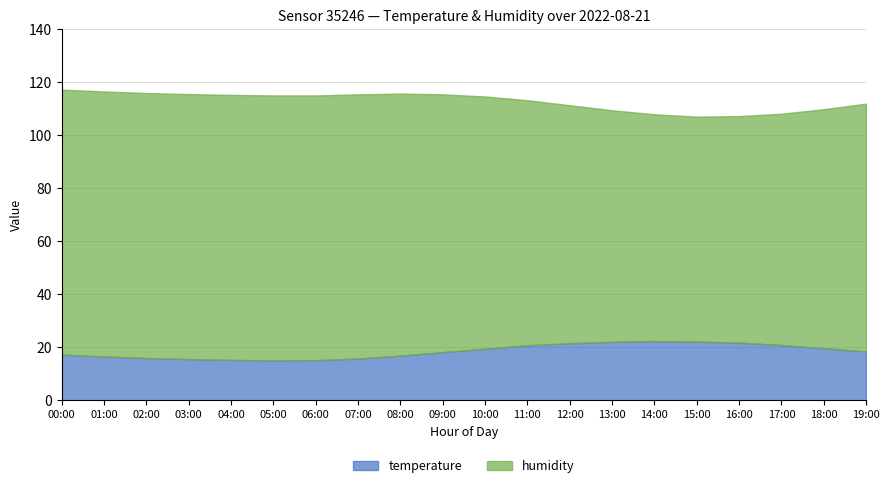

Which category has the lowest value in the temperature series?

05:00